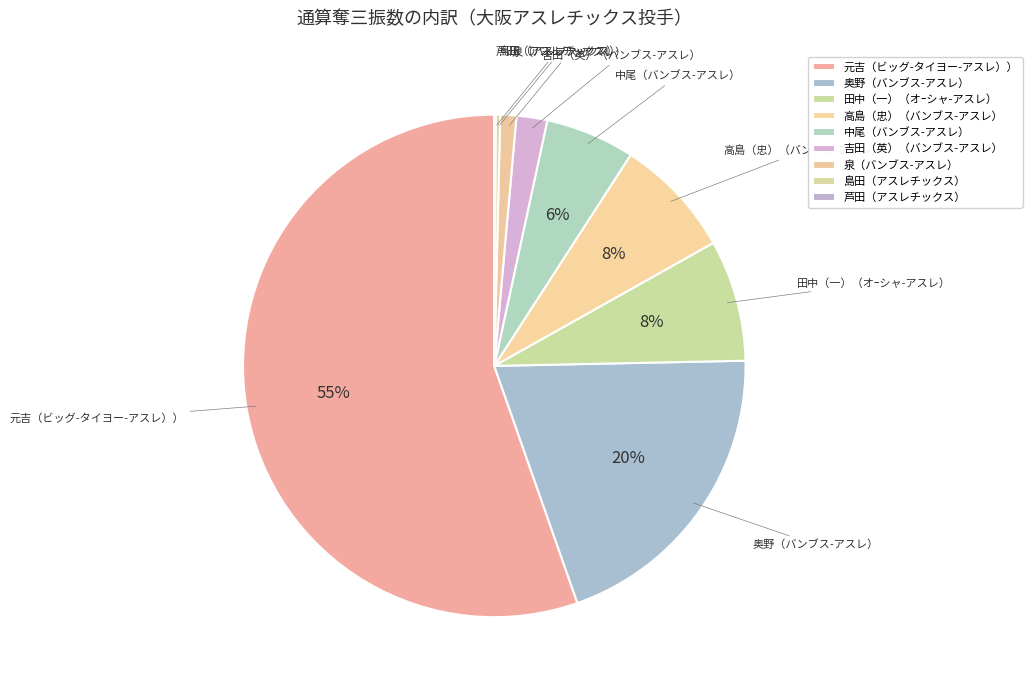

Does any single category account for the majority?

Yes